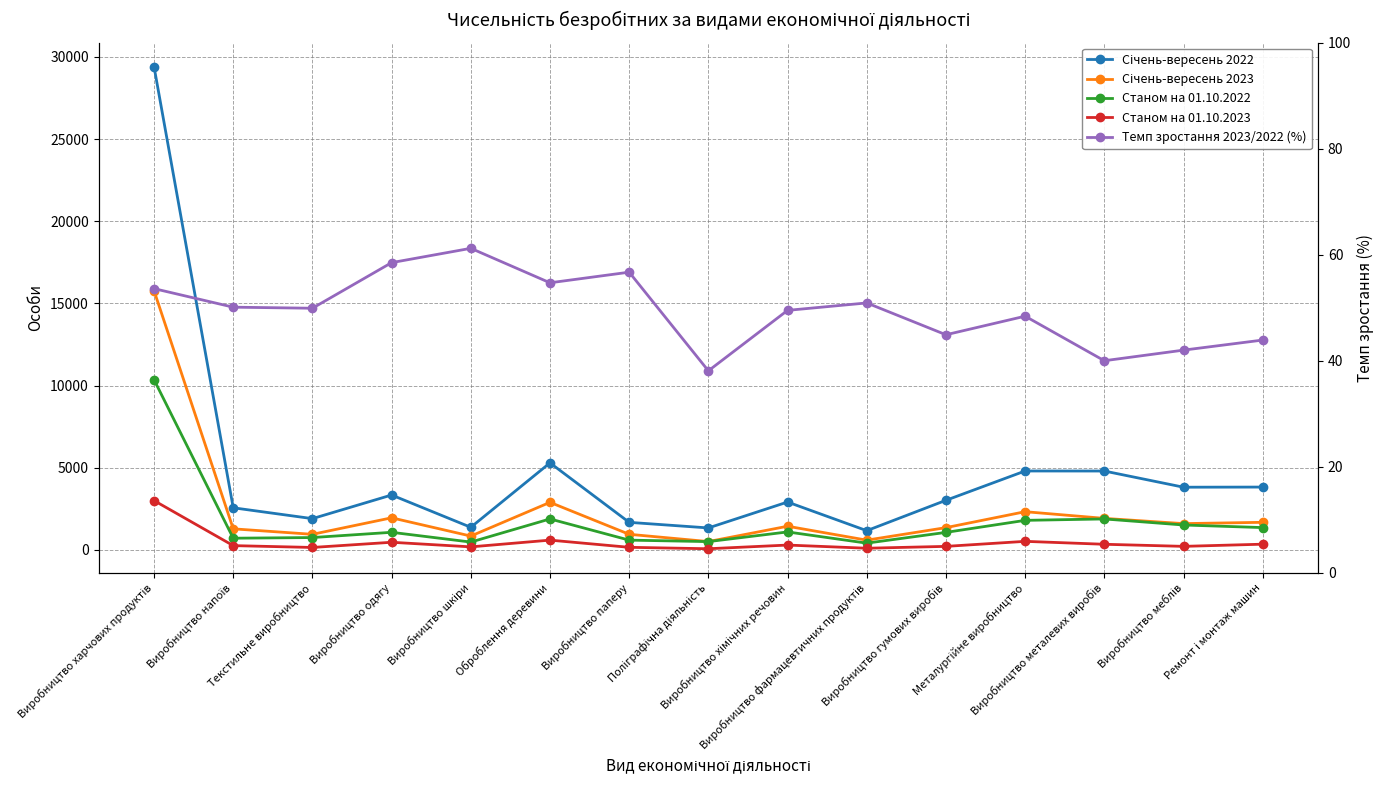

Where is the first local maximum for Січень-вересень 2022?

Виробництво одягу